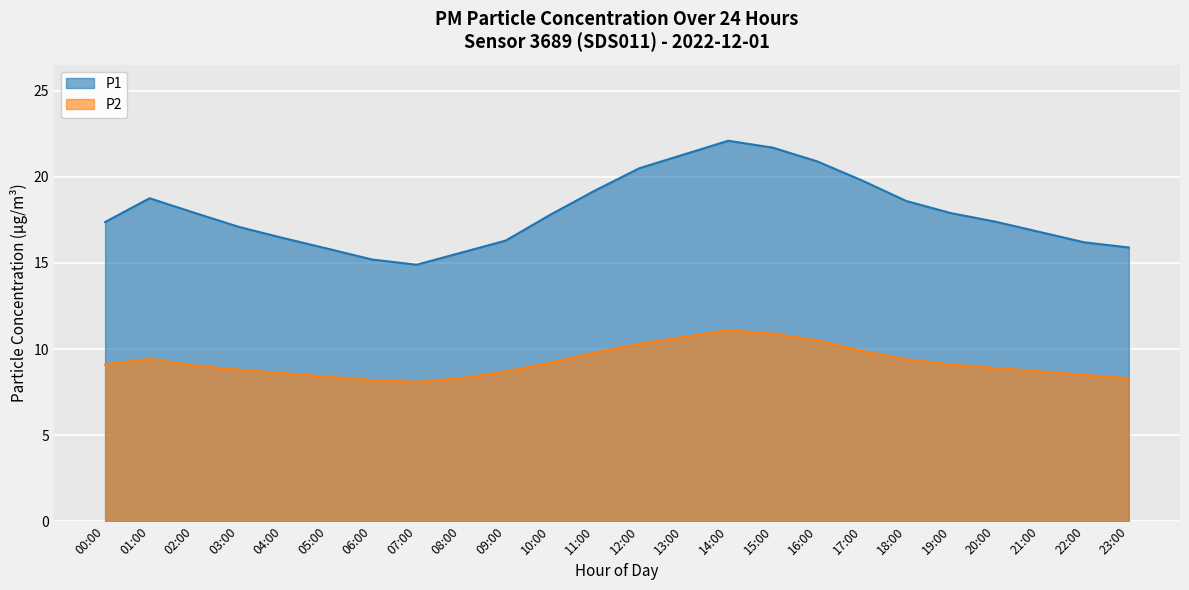

How many lines are shown in the chart?

2